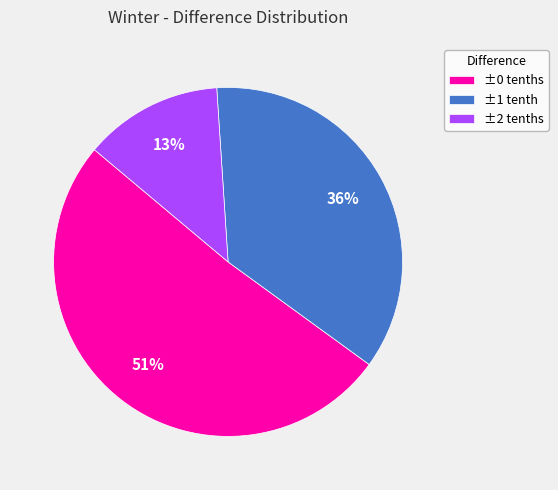

Is it true that ±2 tenths is 13% of the pie?

True